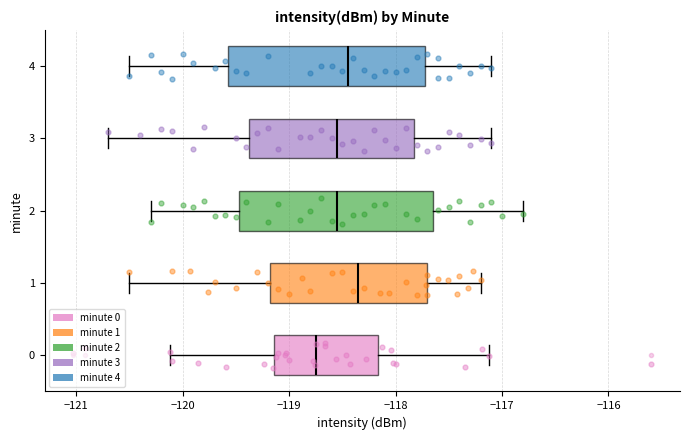

Reading bottom to top, transcribe this box plot: for each box, give where its median line is, the range the box spans, and where its two whiskers end, as read against the x-axis. The values are not printed on the chart, so give them approximately, as read against the axis.

0: median -118.8, box -119.1 to -118.2, whiskers -120.1 to -117.1
1: median -118.3, box -119.2 to -117.7, whiskers -120.5 to -117.2
2: median -118.5, box -119.5 to -117.6, whiskers -120.3 to -116.8
3: median -118.5, box -119.4 to -117.8, whiskers -120.7 to -117.1
4: median -118.4, box -119.6 to -117.7, whiskers -120.5 to -117.1